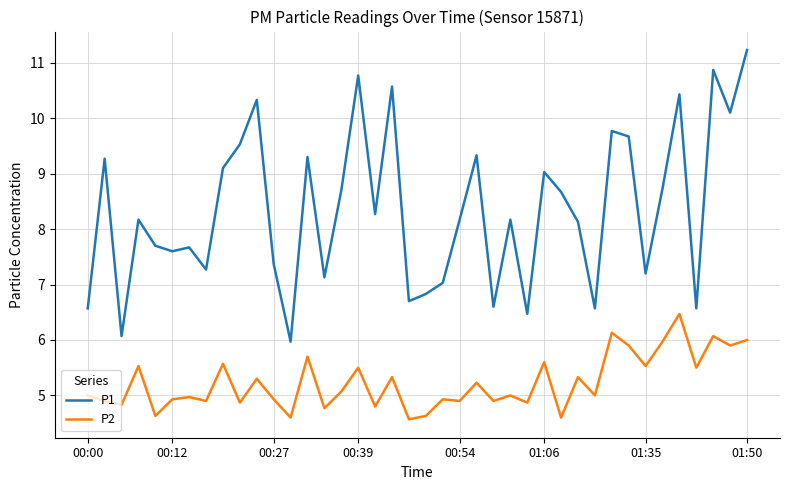

List the series in order of their overall mean, lowest first.

P2, P1